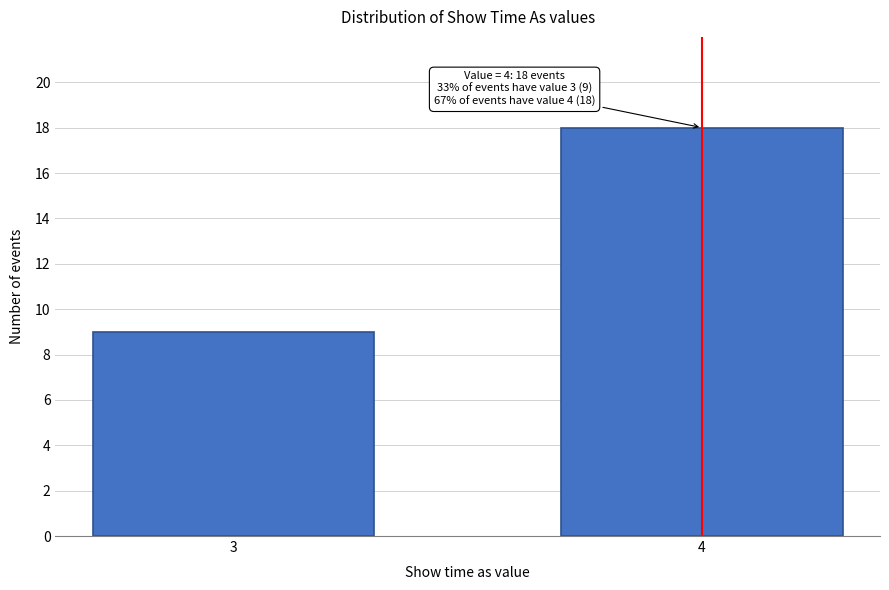

Reading right to left, extract all data points from this chart.

18	9